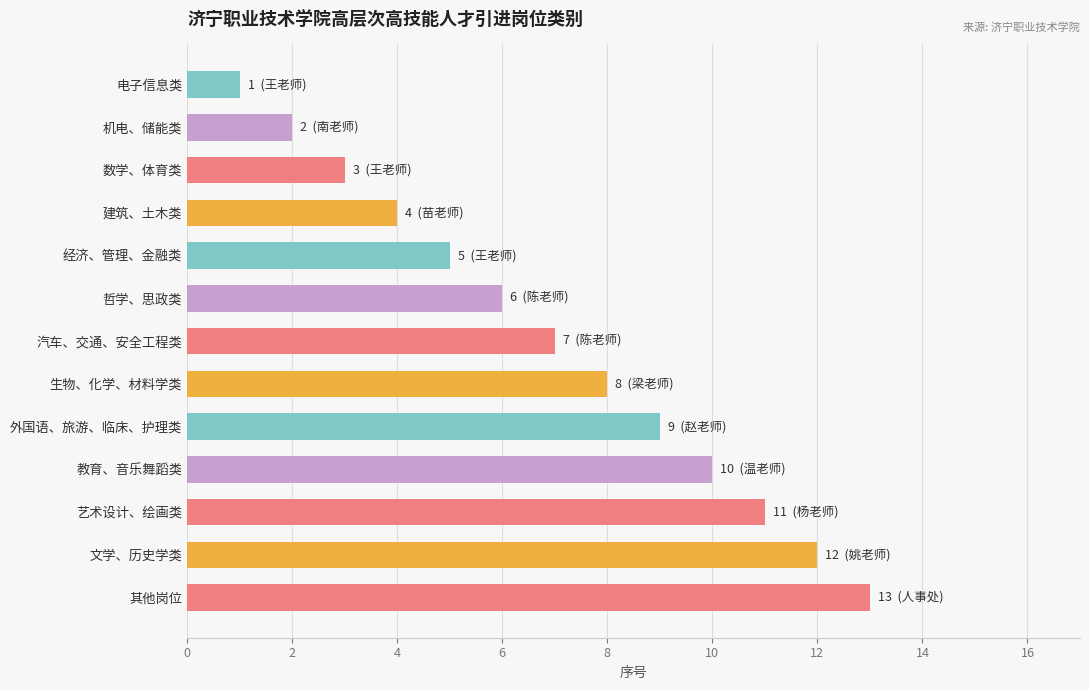

How many categories are shown in the chart?

13